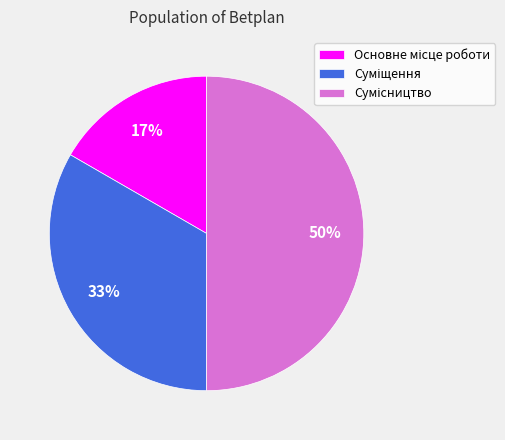

To the nearest percent, what is the average slice percentage?

33%